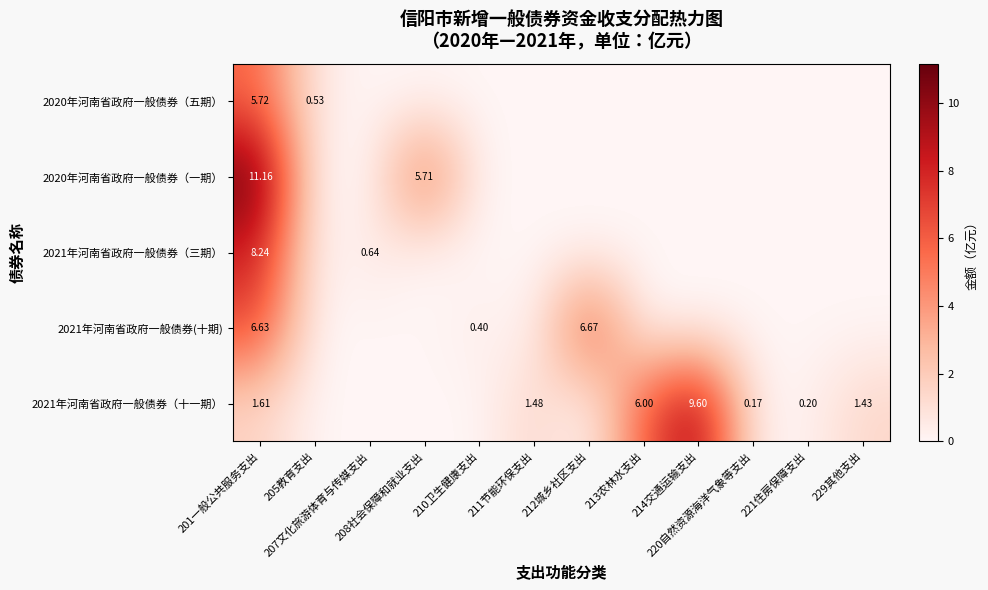

Read the 2021年河南省政府一般债券(十期) value at 210卫生健康支出.

0.4